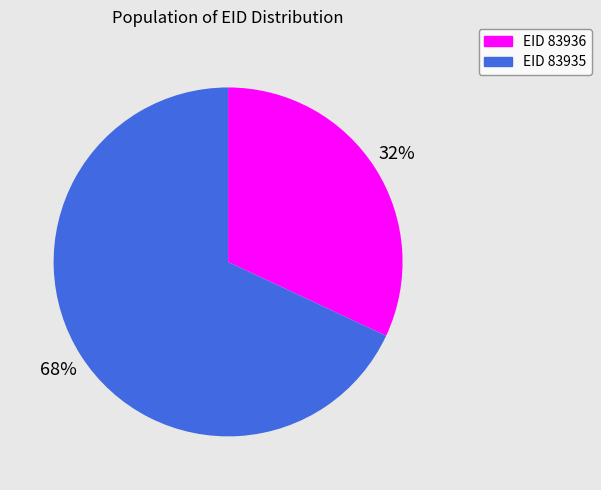

To the nearest percent, what is the average slice percentage?

50%